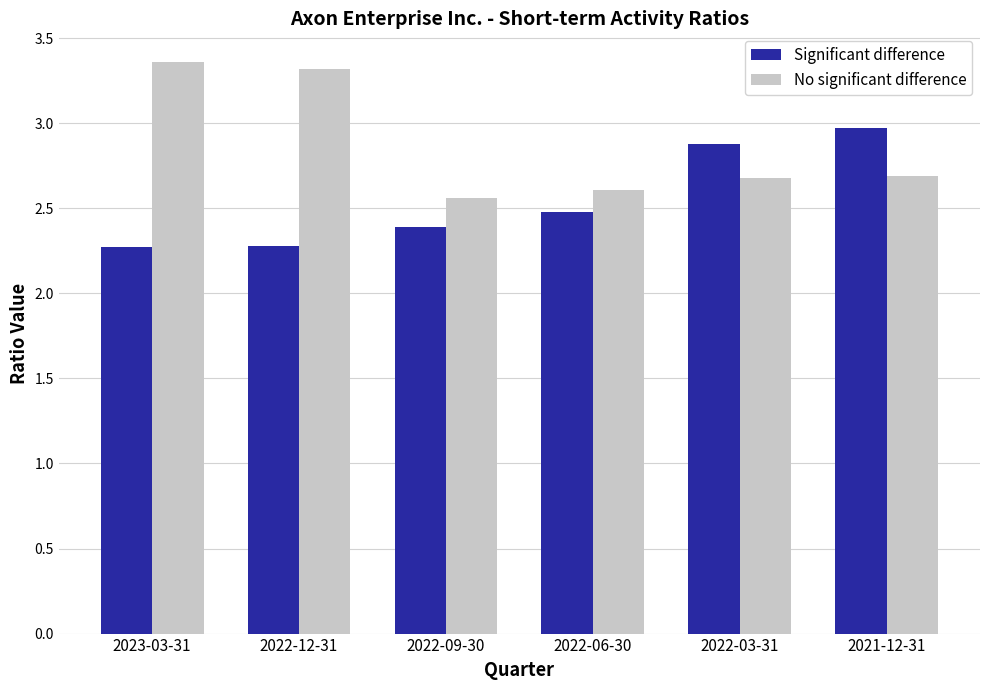

At 2021-12-31, list the series in order from largest to smallest.

Significant difference, No significant difference